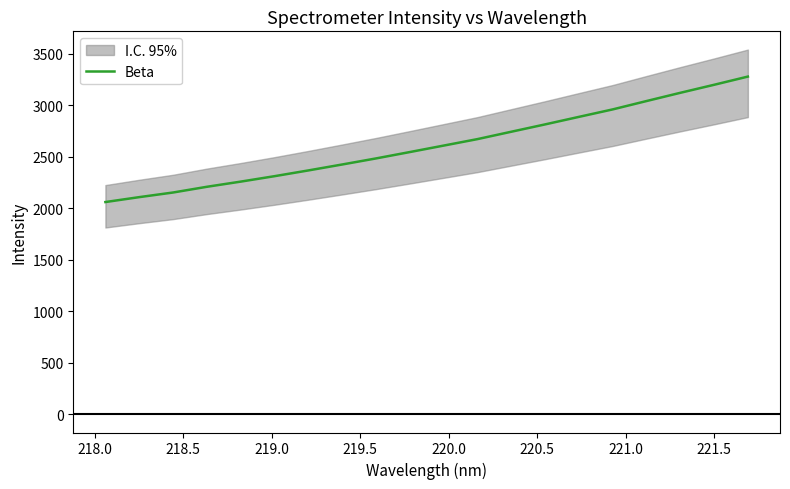

What is the highest value of the Beta series?

3277.7